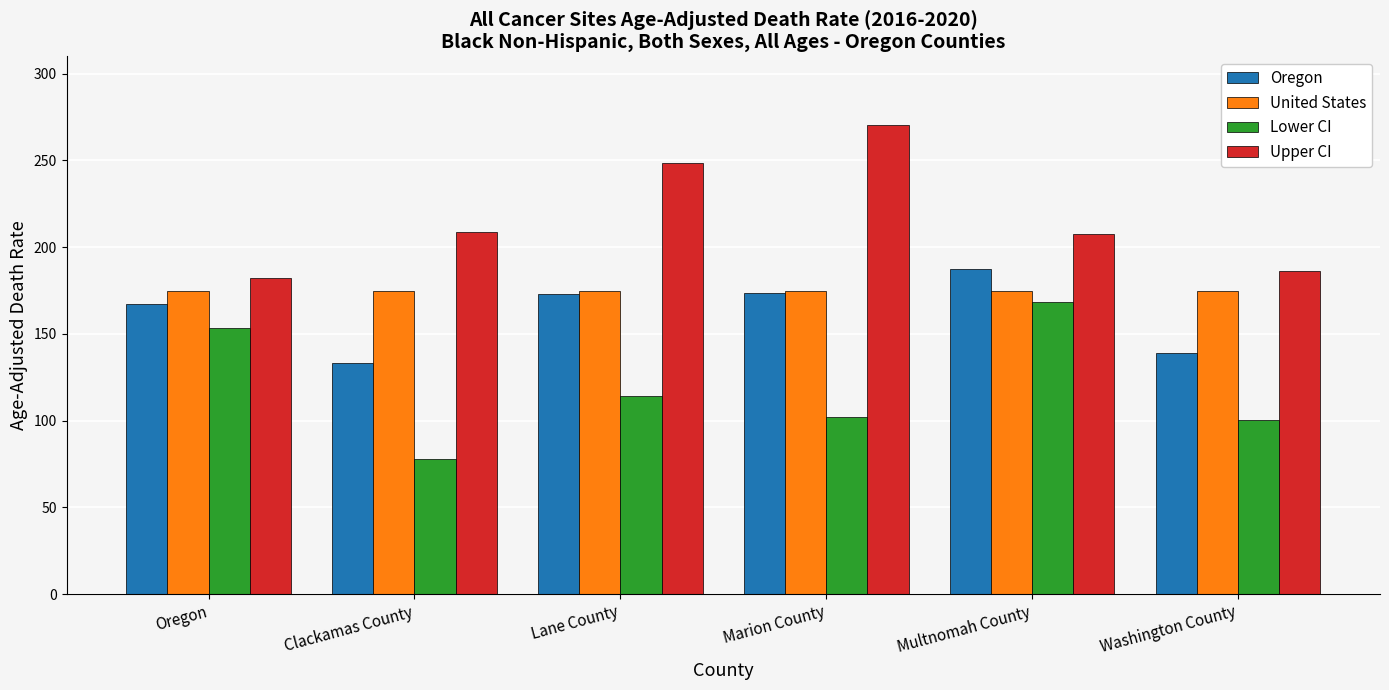

What is the lowest value of the Lower CI series?

77.7